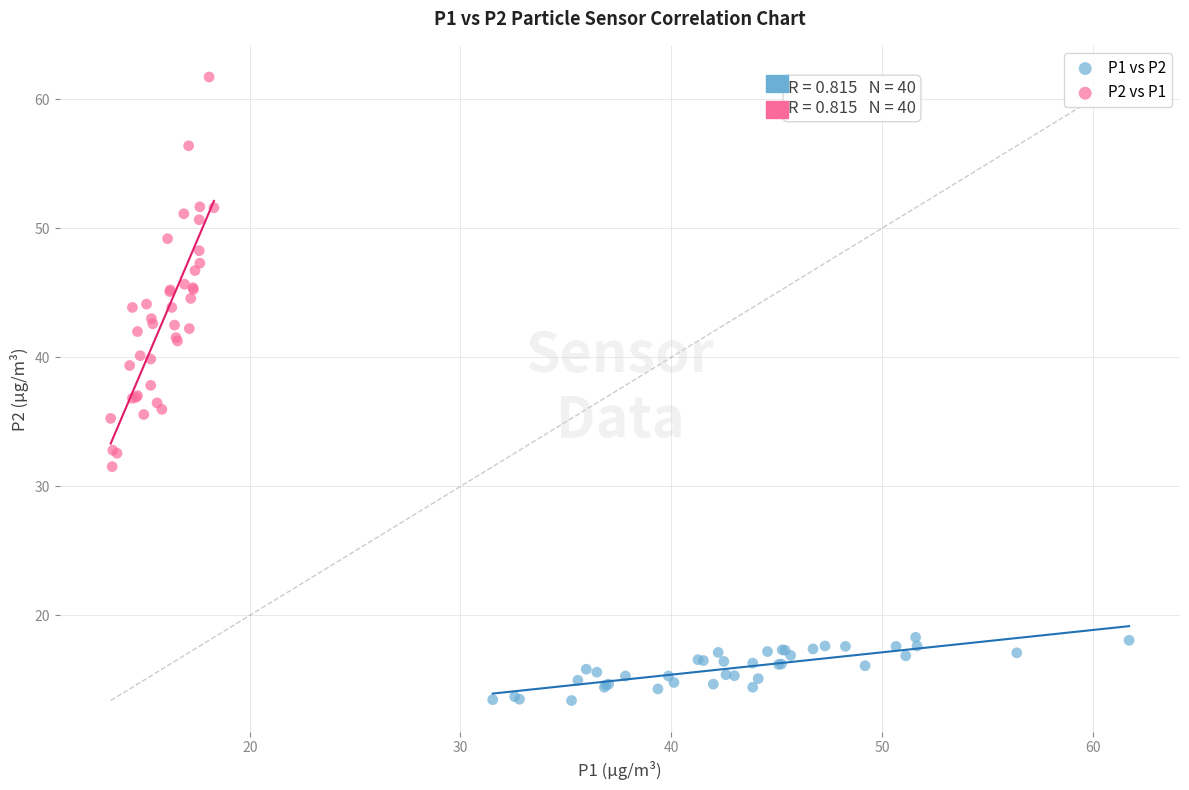

What are all the series names shown in the legend?

P1 vs P2, P2 vs P1